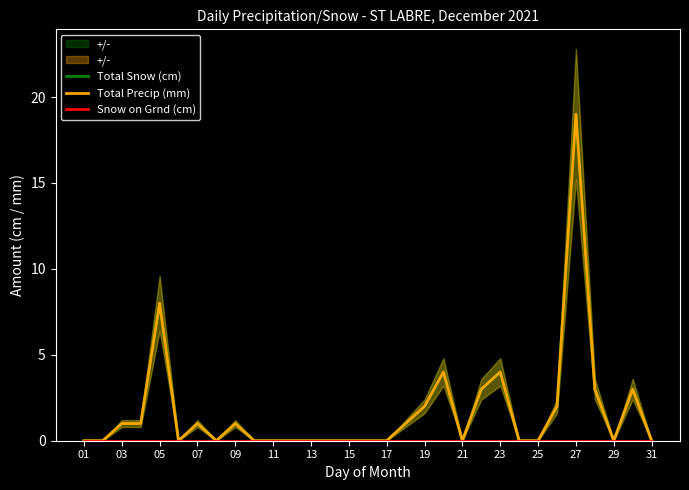

What is the average value of the Total Snow (cm) series?

2